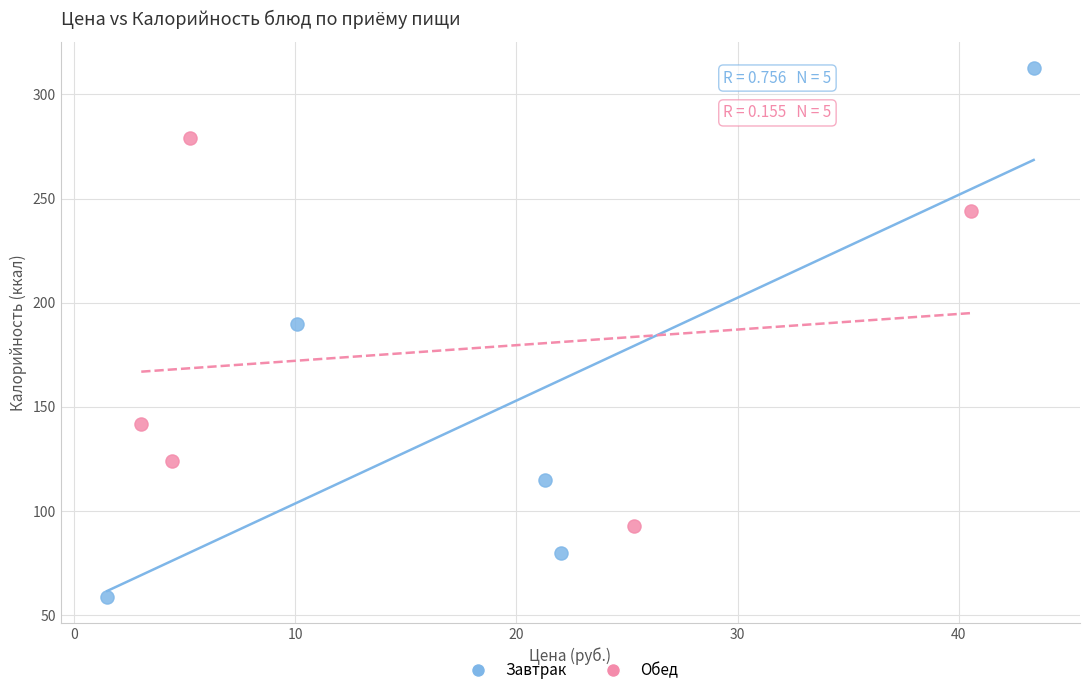

What are all the series names shown in the legend?

Завтрак, Обед